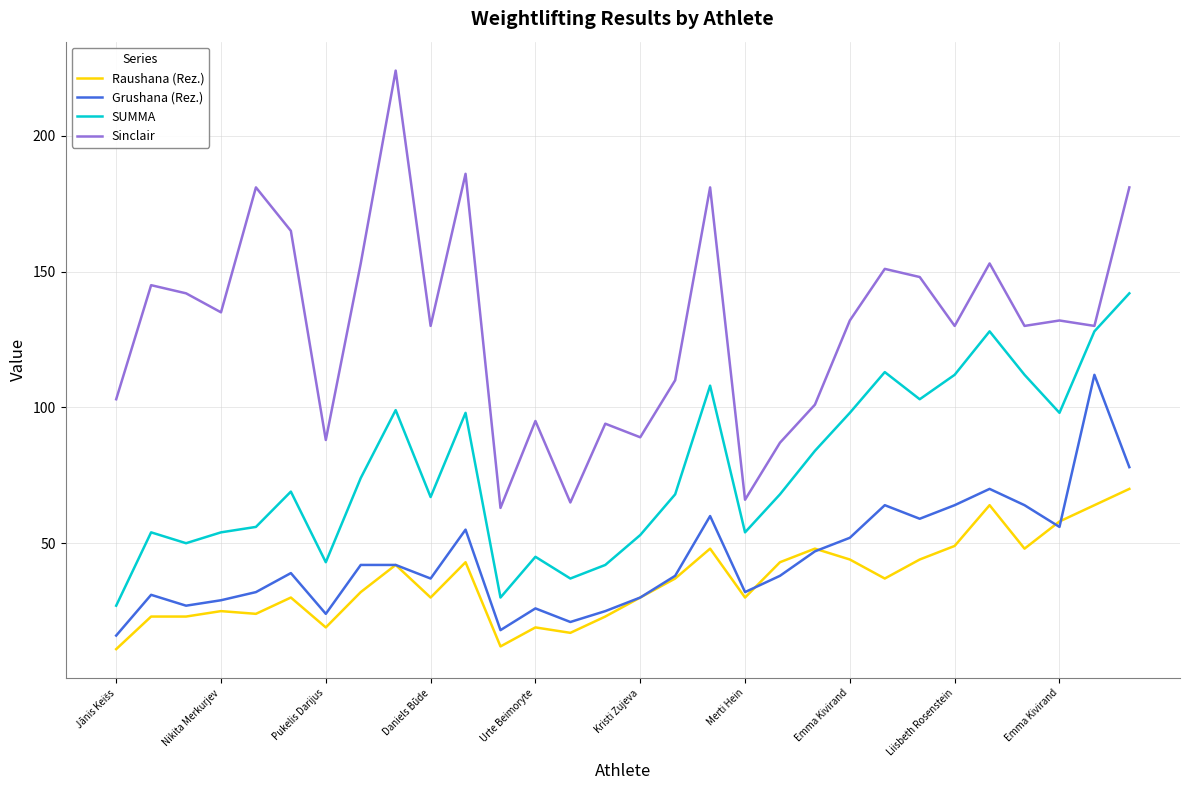

True or false: Sinclair and Grushana (Rez.) cross at least once.

False